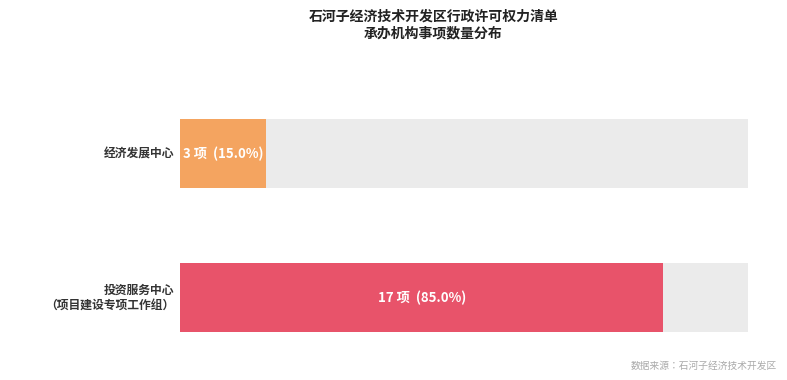

Is it true that 投资服务中心（项目建设专项工作组） equals 7 at 经济发展中心?

False